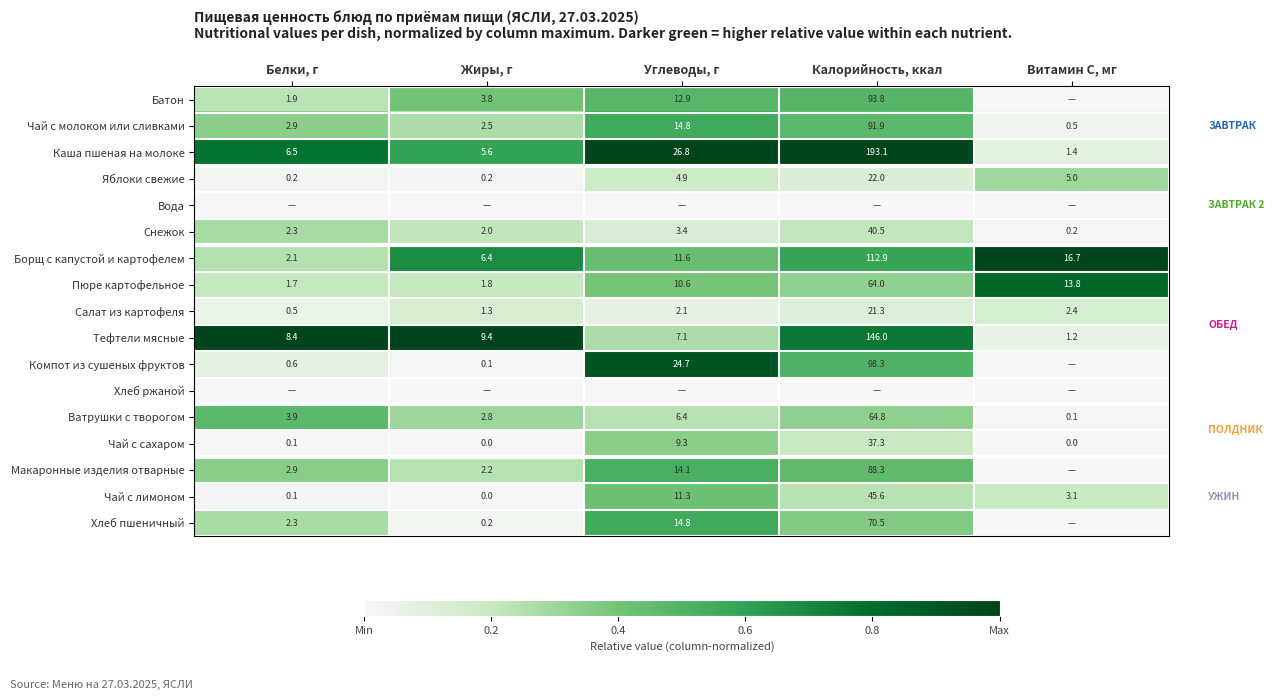

The value of Чай с молоком или сливками at Углеводы, г is 6.3. True or false?

False